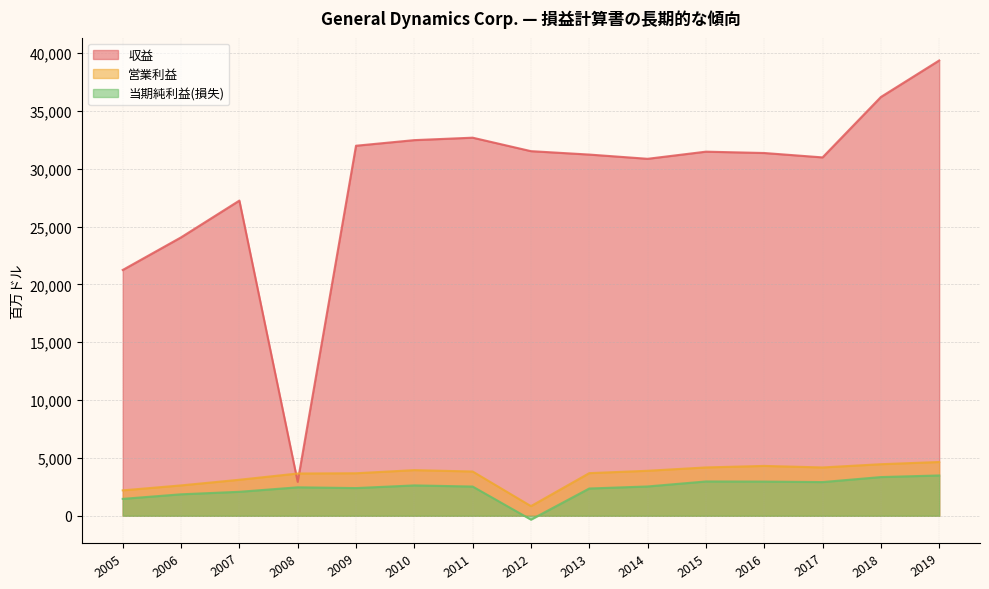

Is it true that 営業利益 equals 3889 at 2014?

True